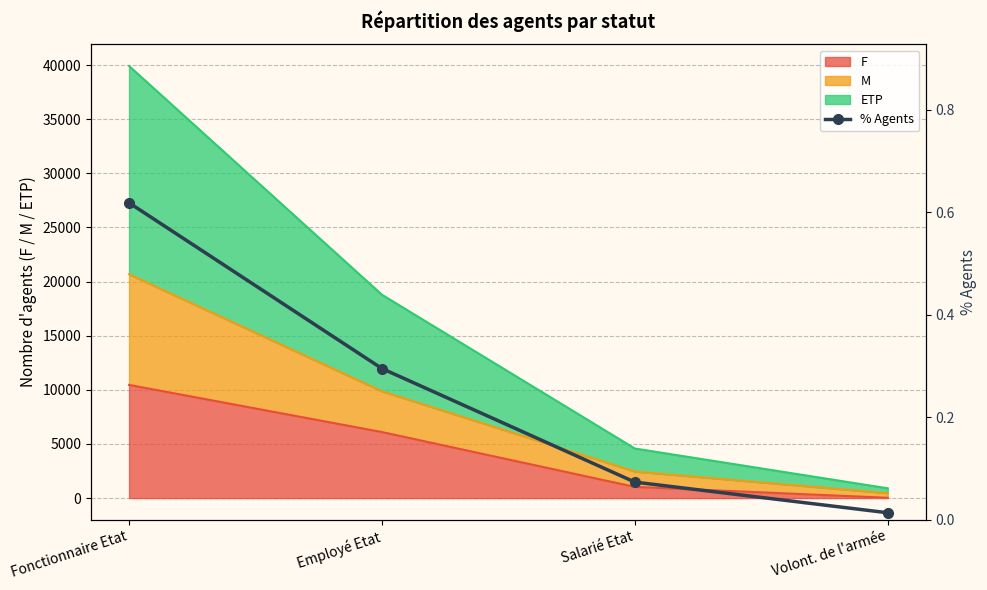

Rank the categories by value from lowest to highest.

Volont. de l'armée, Salarié Etat, Employé Etat, Fonctionnaire Etat